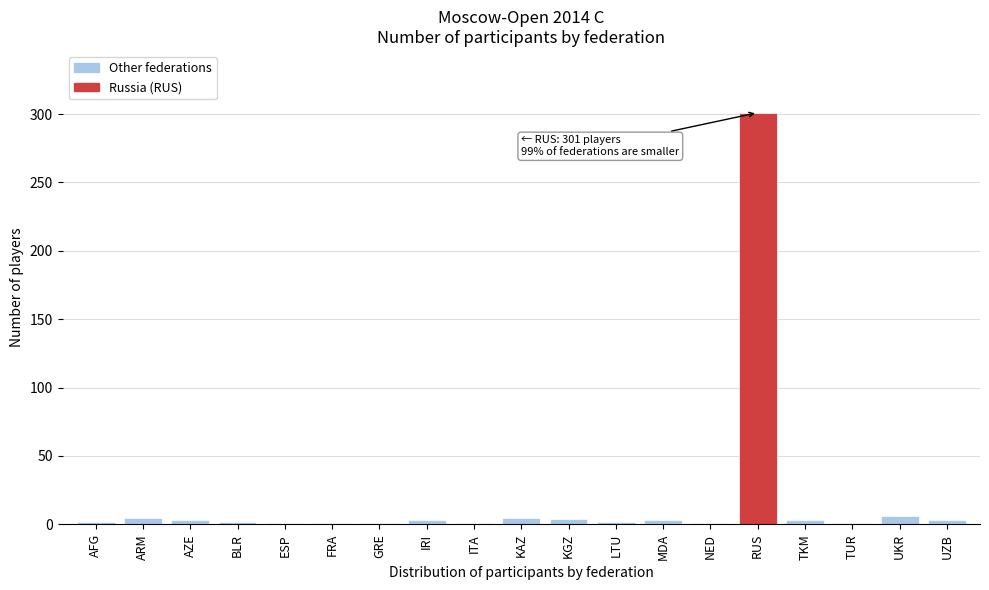

What is the sum of all values?

348